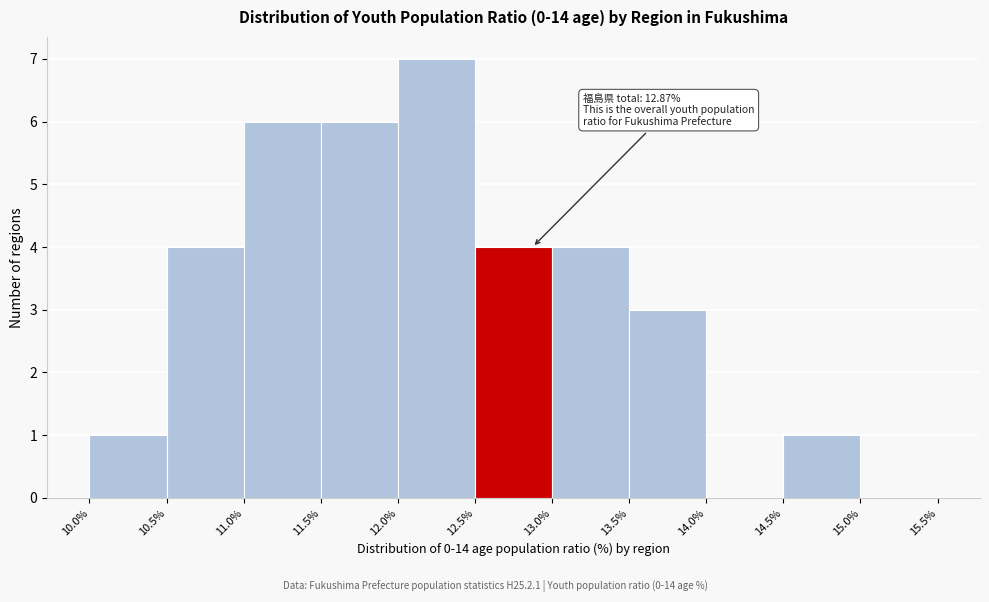

Which range on the x-axis has the tallest bar?

12.0% to 12.5%